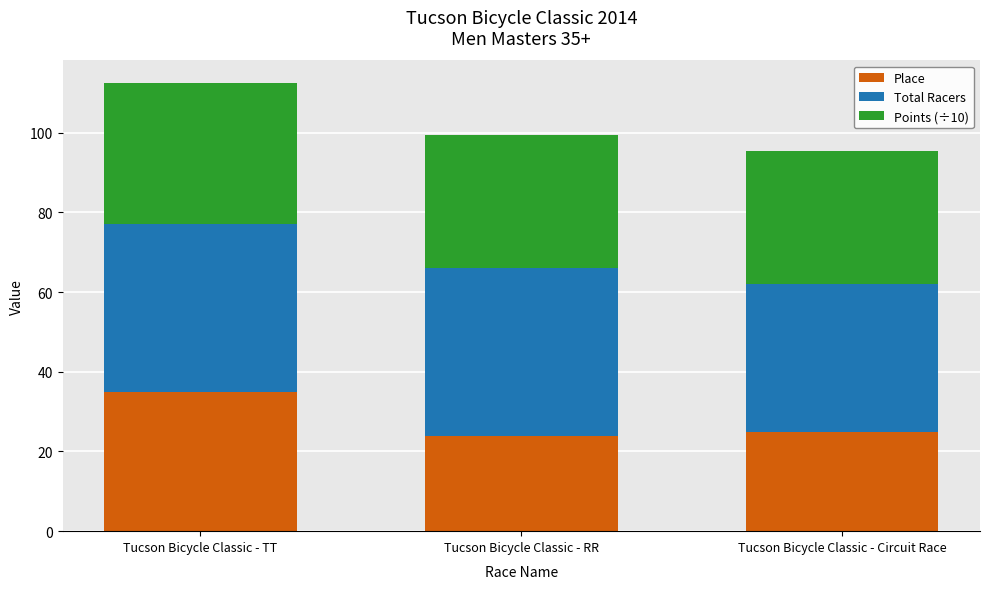

What is the sum of the Place values at Tucson Bicycle Classic - RR and Tucson Bicycle Classic - Circuit Race?

49.0